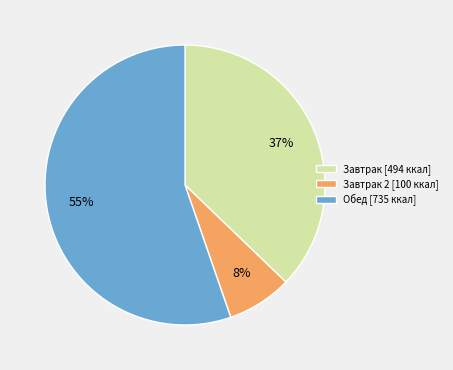

To the nearest percent, what is the difference between the Завтрак [494 ккал] and Обед [735 ккал] slice percentages?

18%